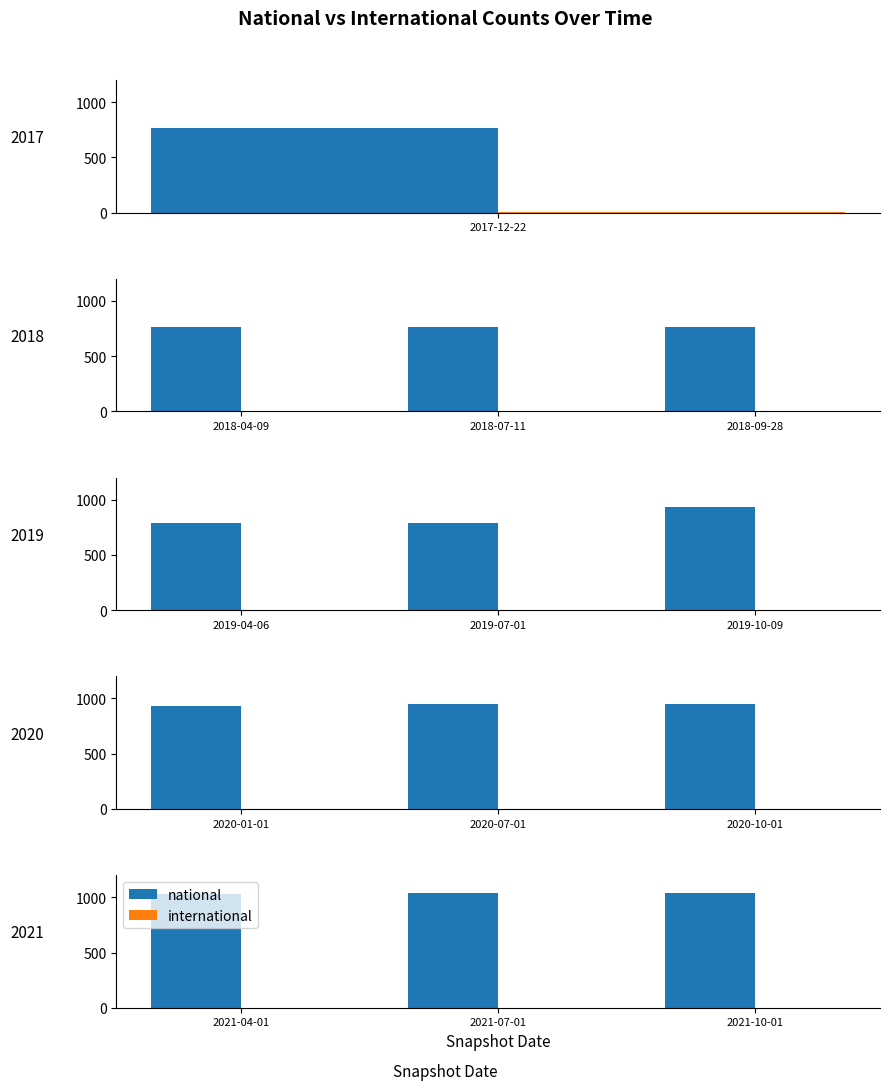

What is the smallest value displayed?

1